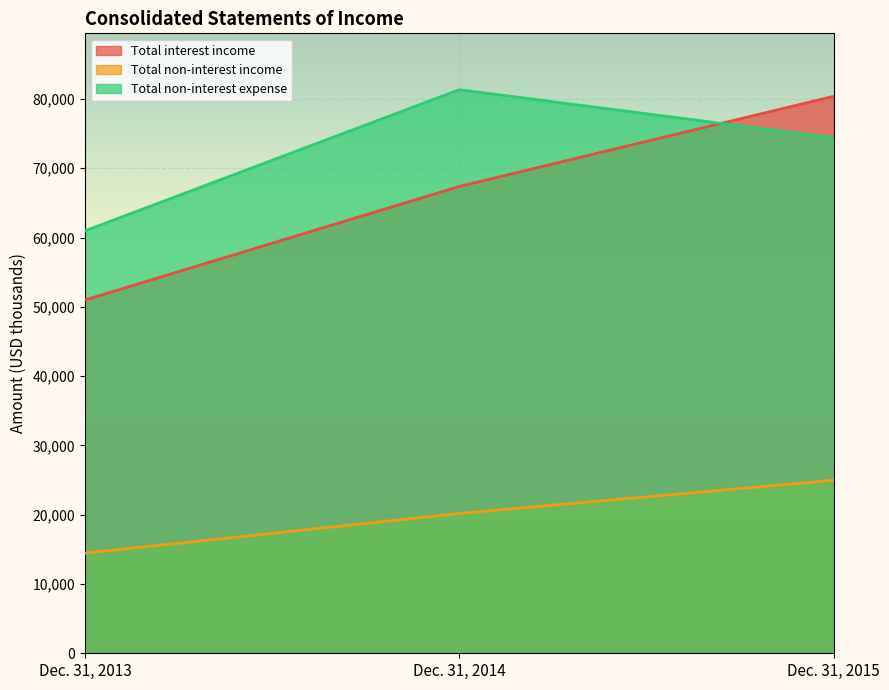

Which series has the largest total across all categories?

Total non-interest expense